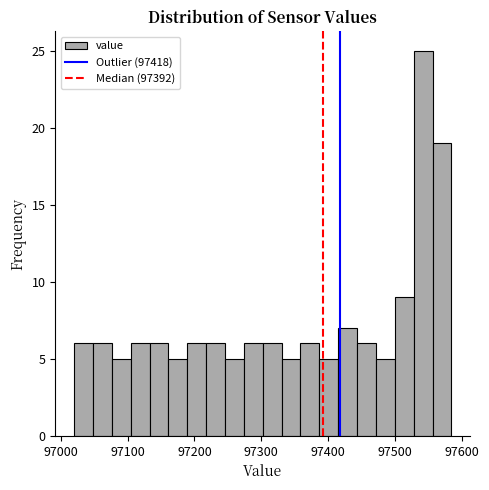

Around what value on the x-axis is the tallest bar? Give the approximate position of its centre, as read against the axis.

97540